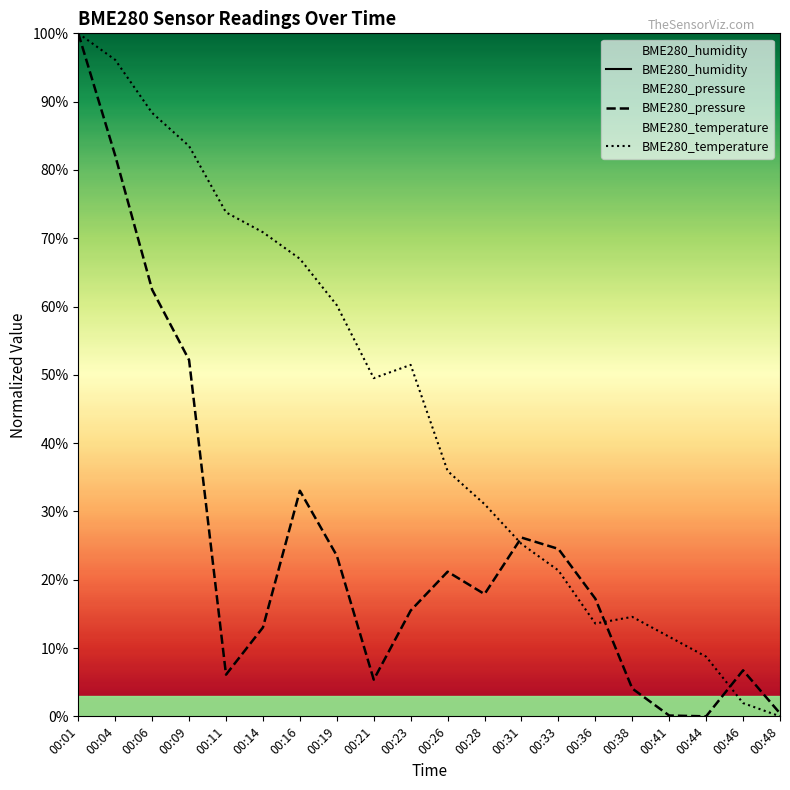

Which category has the highest value in the BME280_humidity series?

00:01